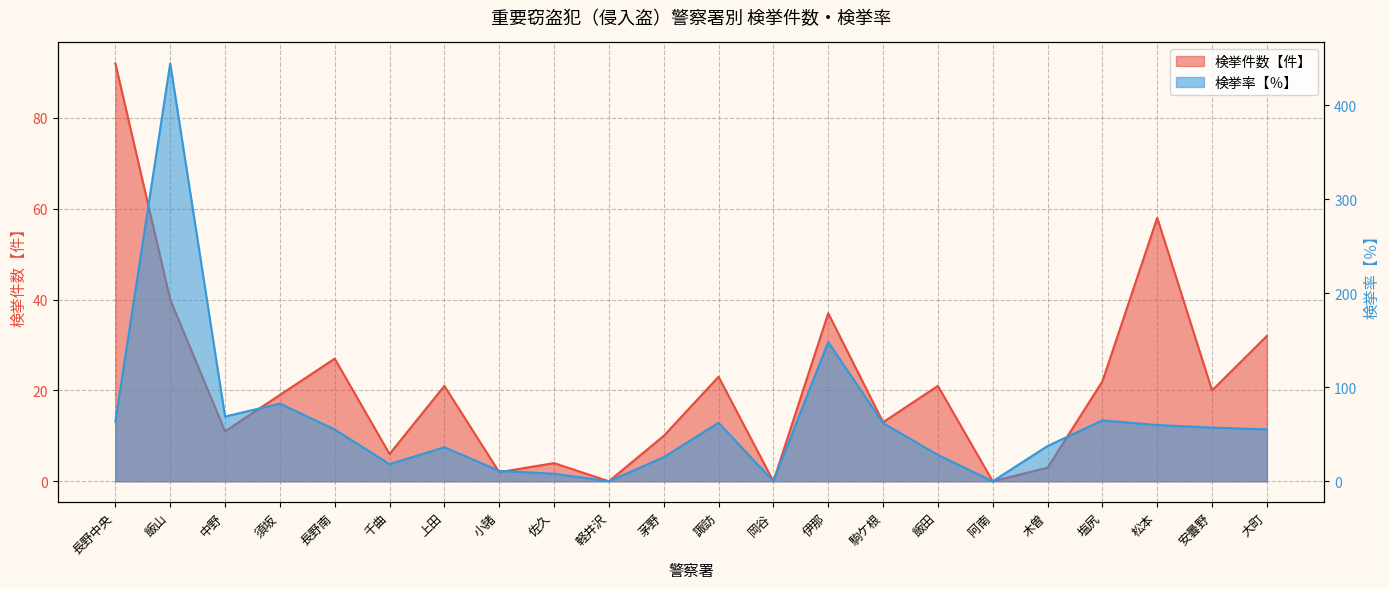

What is the difference between the 検挙率【％】 values at 木曽 and 佐久?

29.5